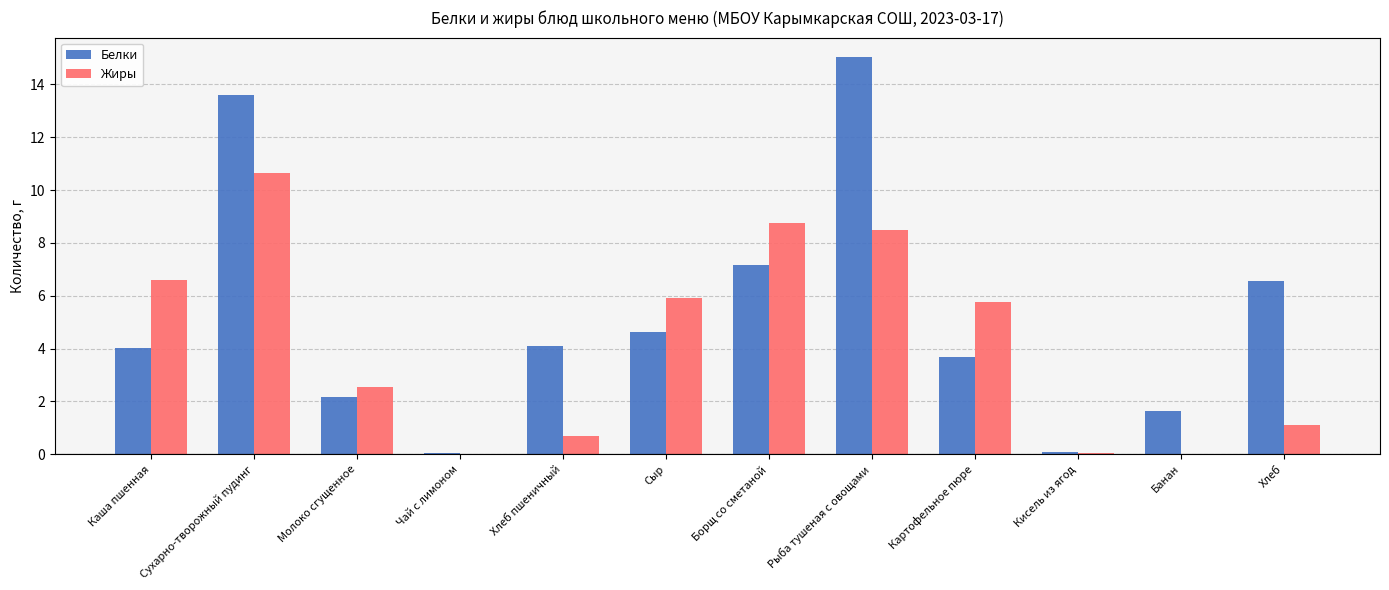

Which series changed the most between Сухарно-творожный пудинг and Чай с лимоном?

Белки